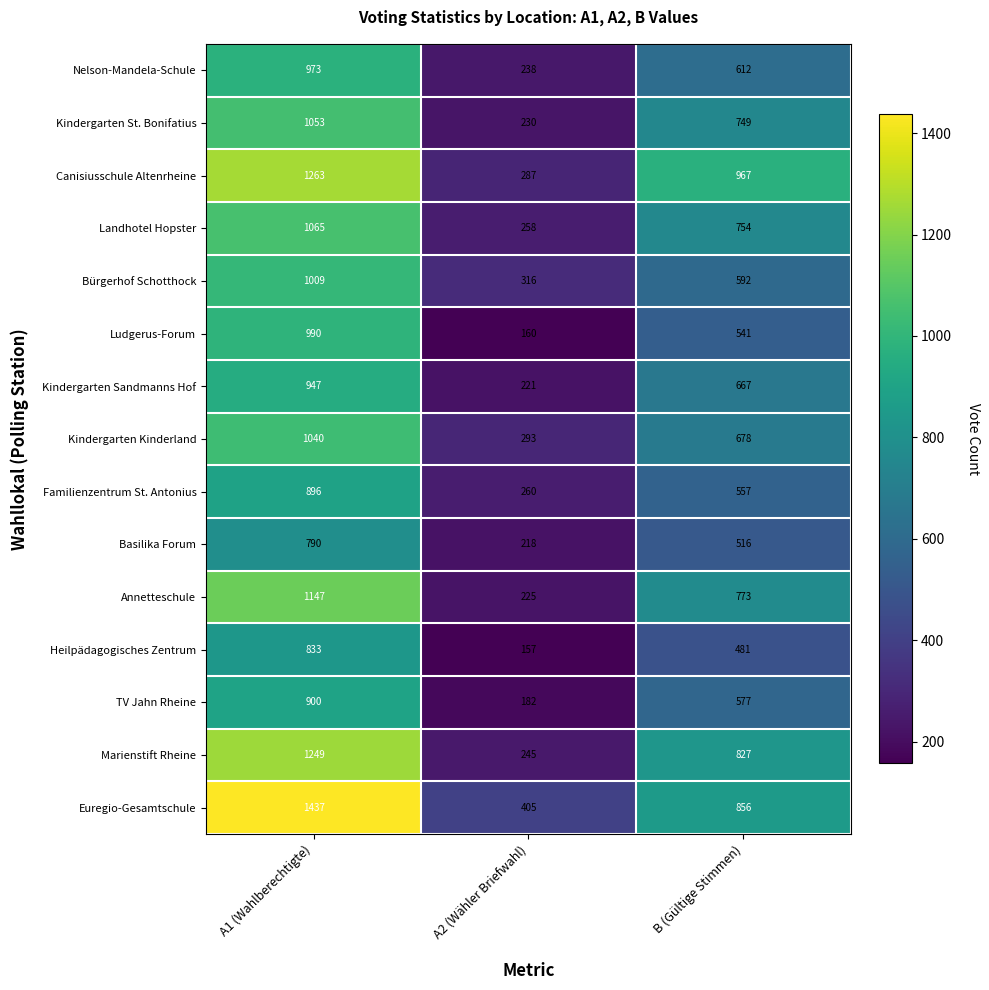

At which label is Kindergarten St. Bonifatius closest to 641?

B (Gültige Stimmen)